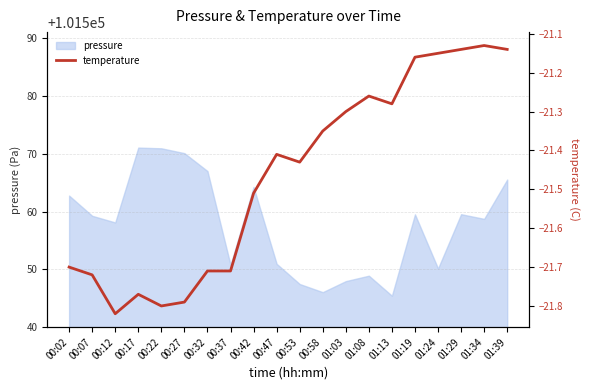

What is the sum of all values?

-429.3